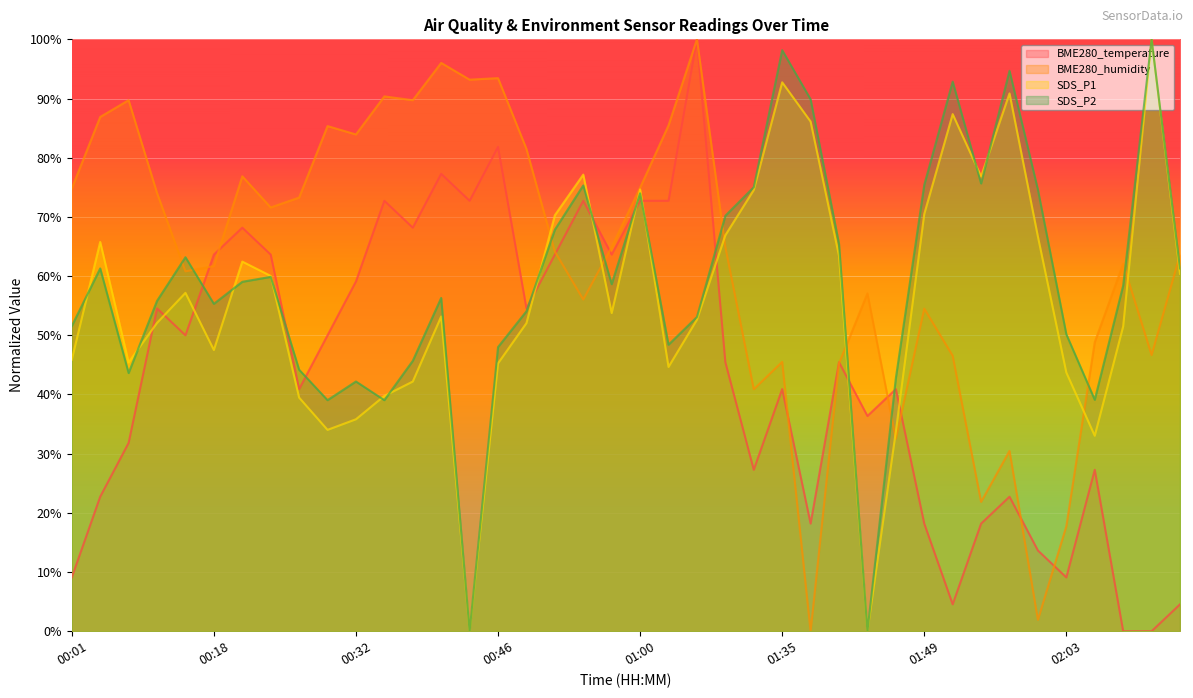

Is it true that SDS_P2 equals 75.0 at 01:32?

True